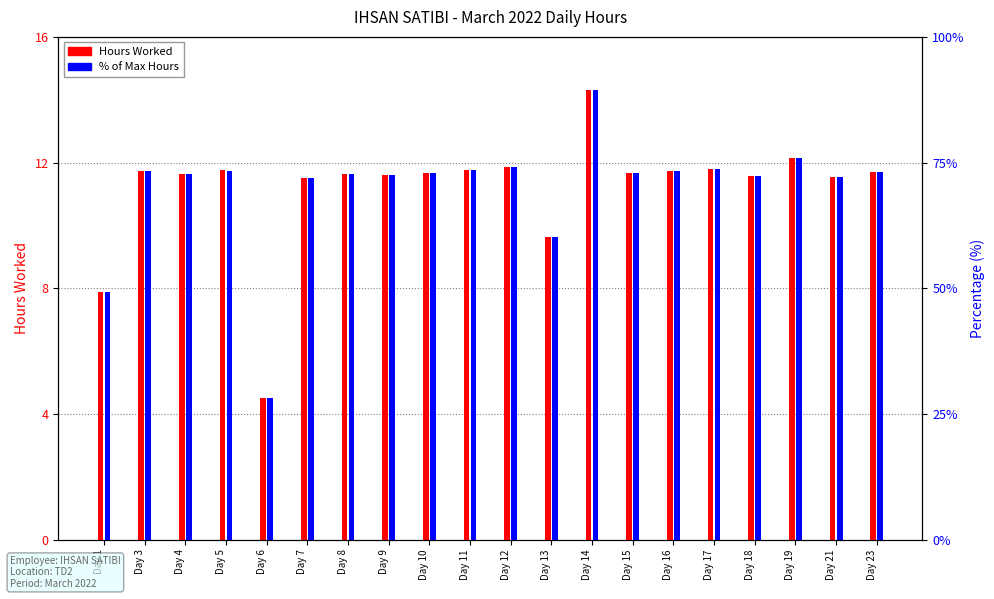

What is the difference between the second highest and minimum values in the Hours Worked series?

7.6